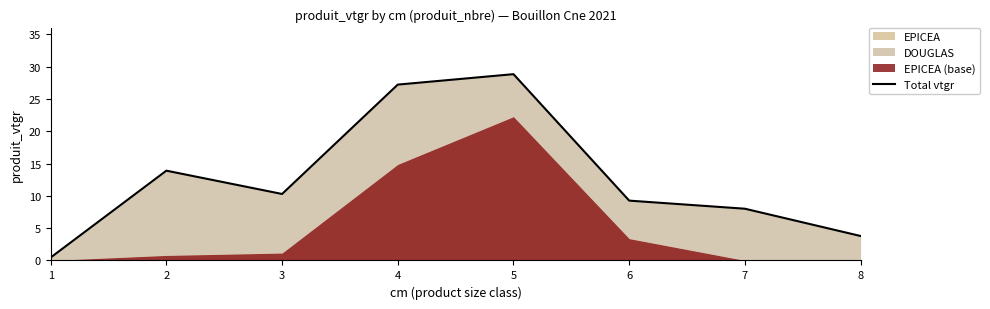

How many lines are shown in the chart?

1